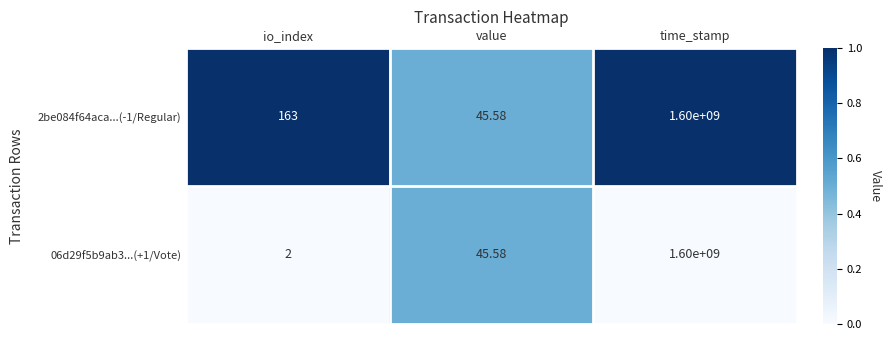

At which label does 06d29f5b9ab3...(+1/Vote) first exceed 45?

value